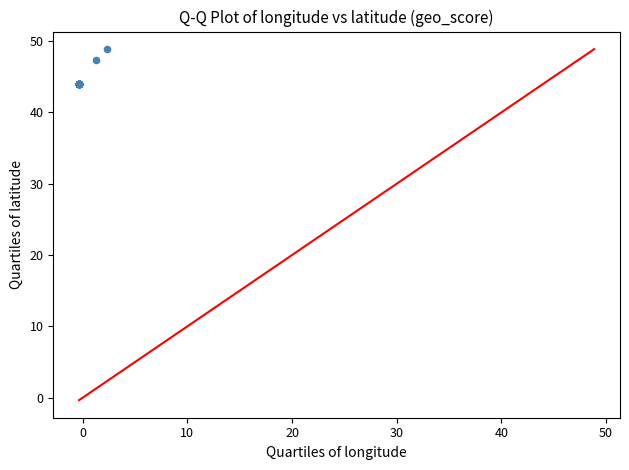

What Y value in the scatter plot is closest to 46?

47.3